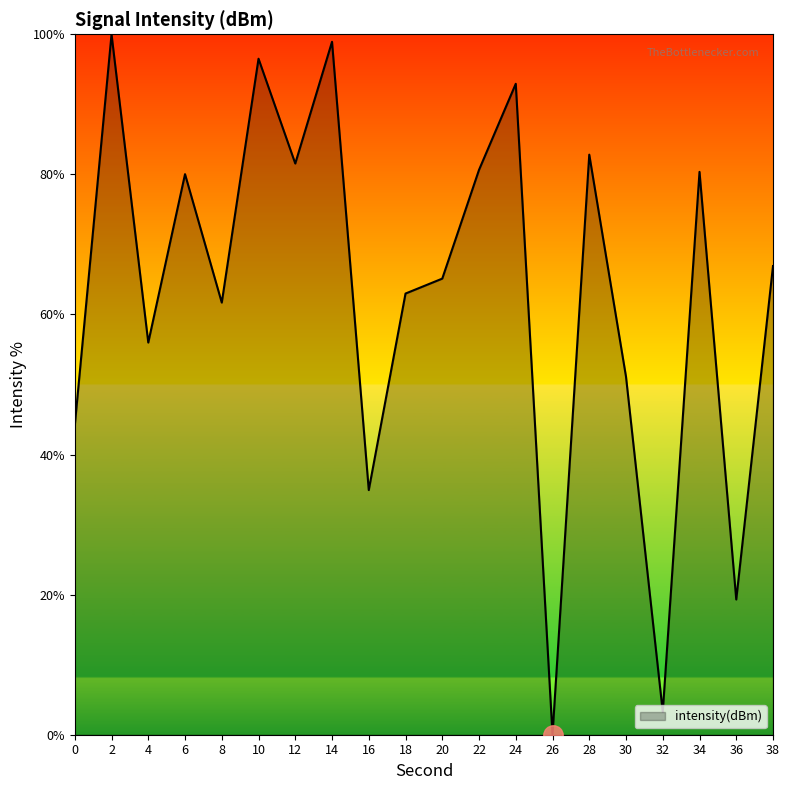

Where is the first local maximum?

2